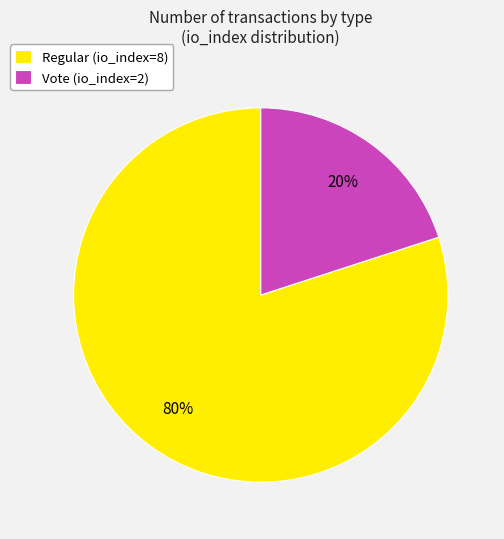

Which category has the smallest portion of the pie?

Vote (io_index=2)